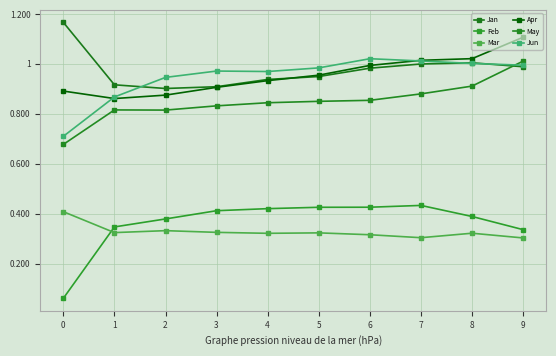

What is the average value of the May series?

0.8